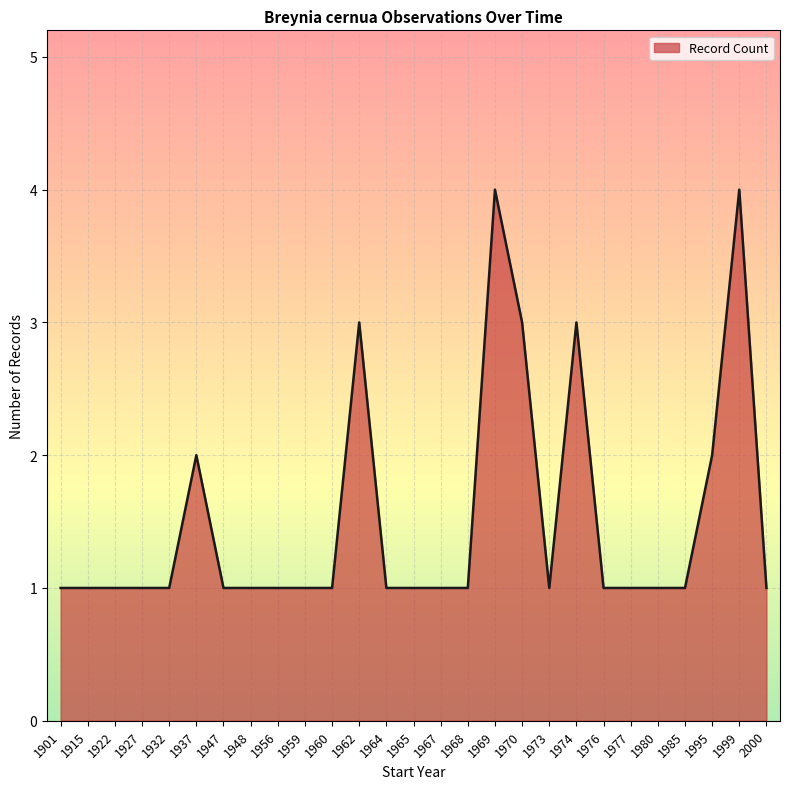

How many categories are shown in the chart?

27